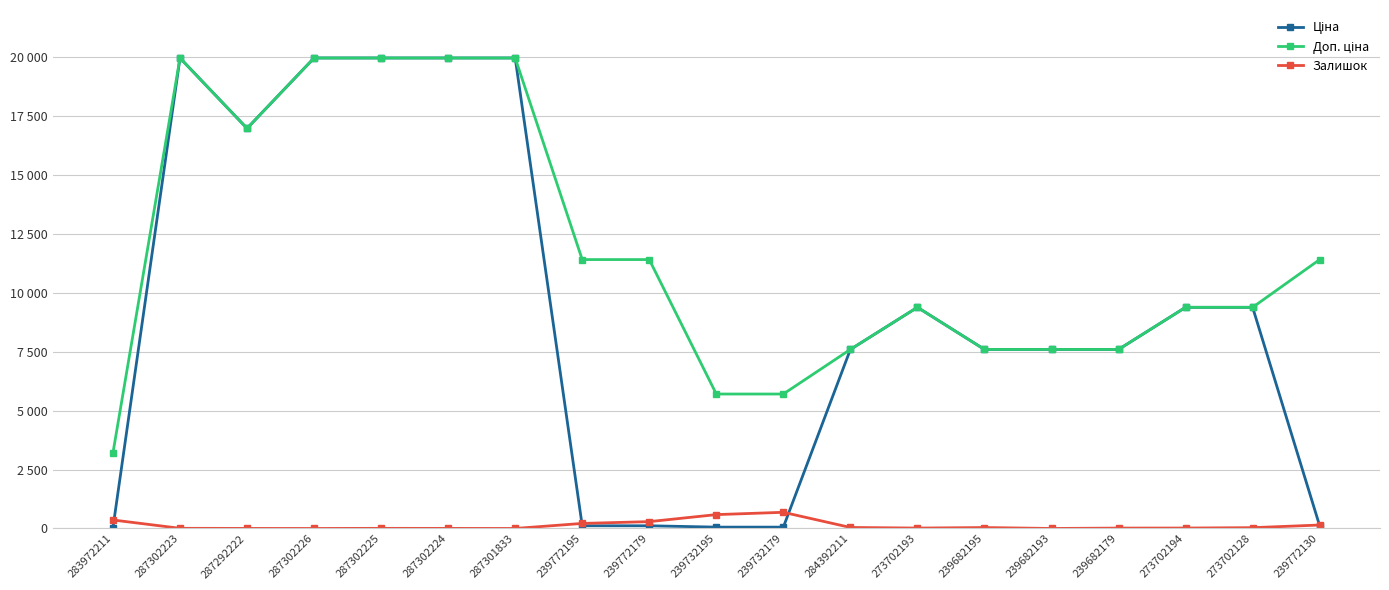

How many interior local peaks does the Доп. ціна series have?

2